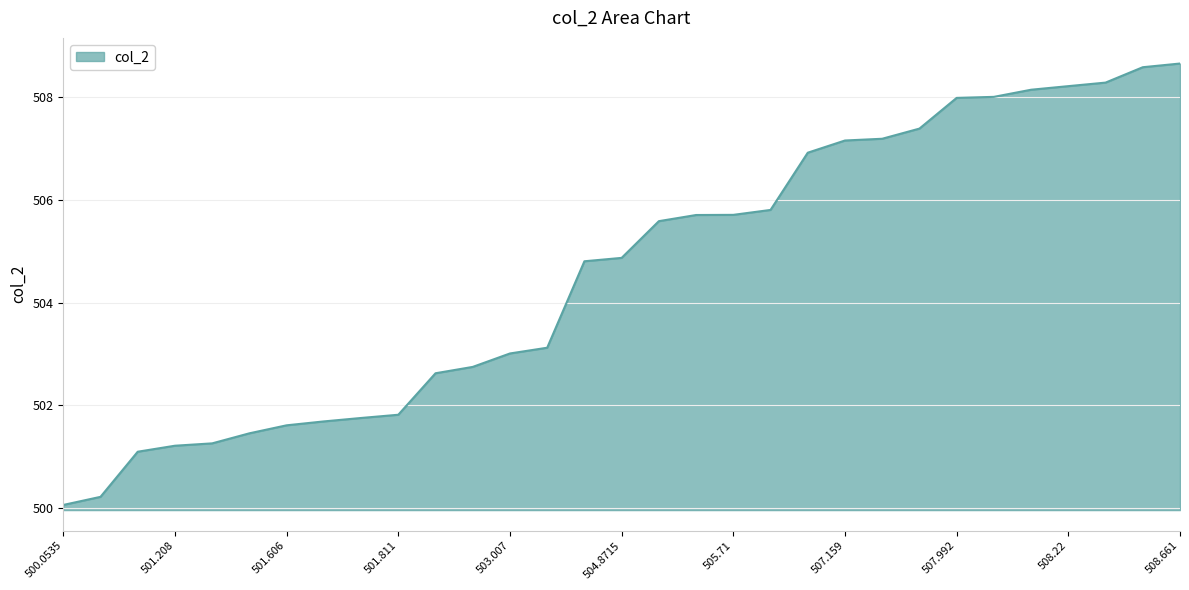

What is the smallest value displayed?

500.1